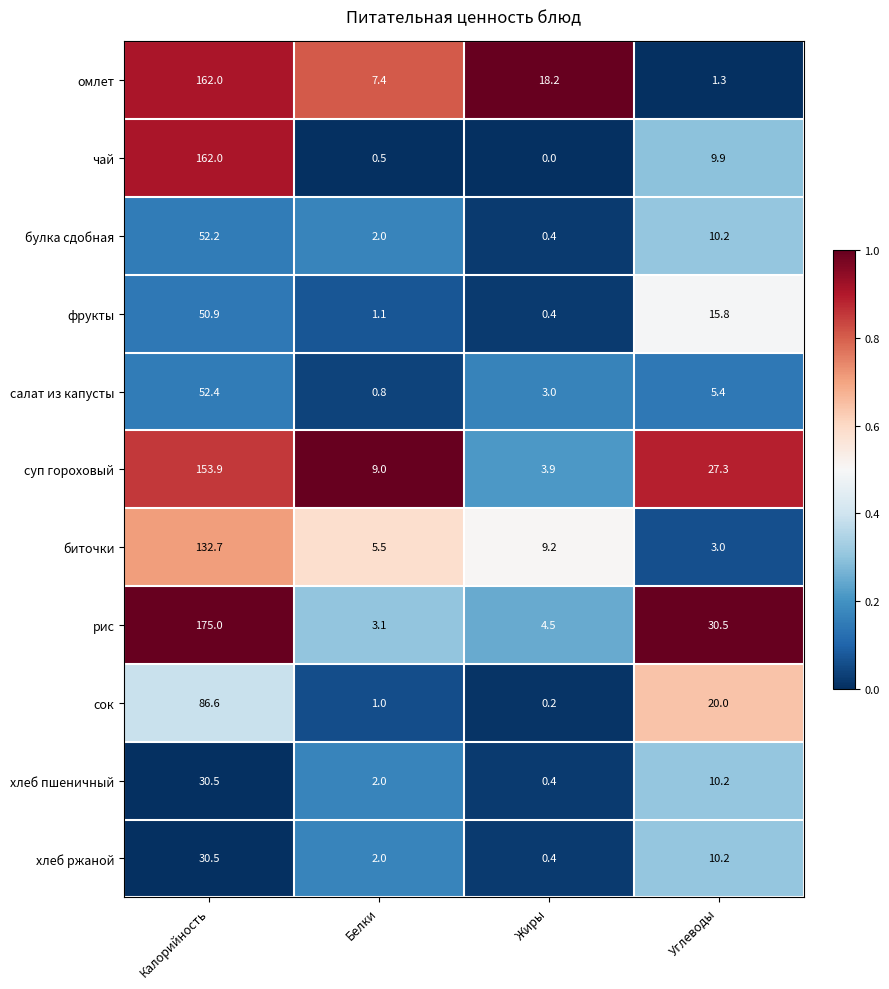

What is the maximum value shown in the chart?

175.0